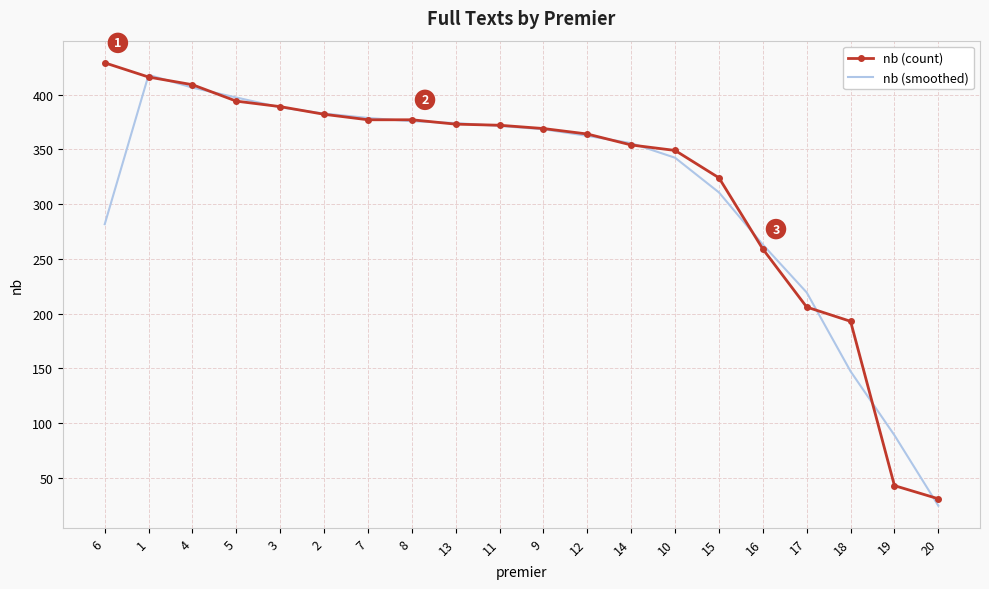

What position from the right is 1?

19